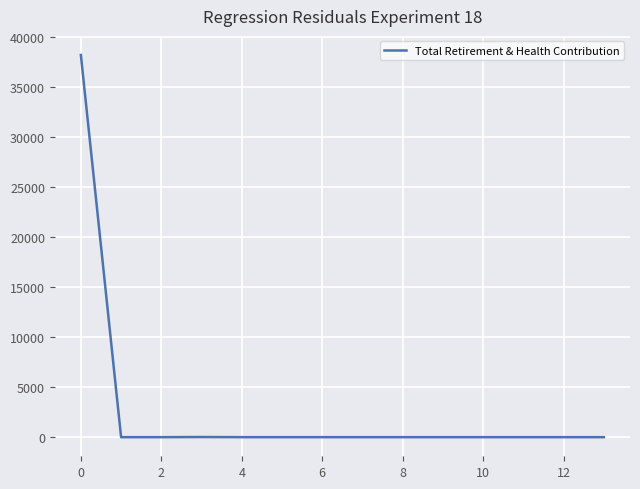

What is the maximum value shown in the chart?

38174